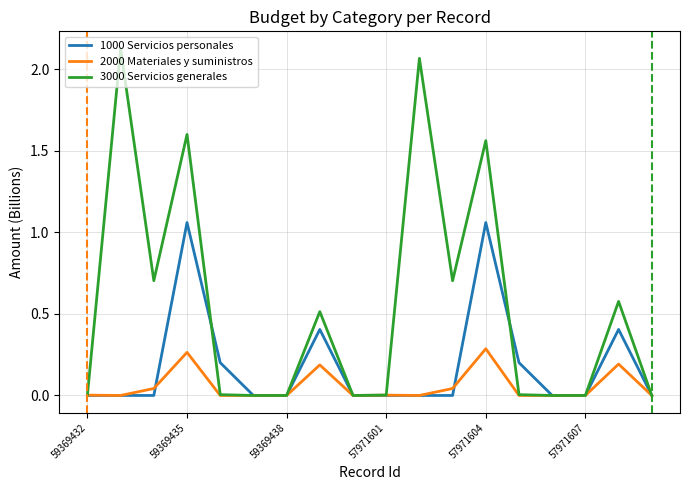

List the series in order of their overall mean, highest first.

3000 Servicios generales, 1000 Servicios personales, 2000 Materiales y suministros